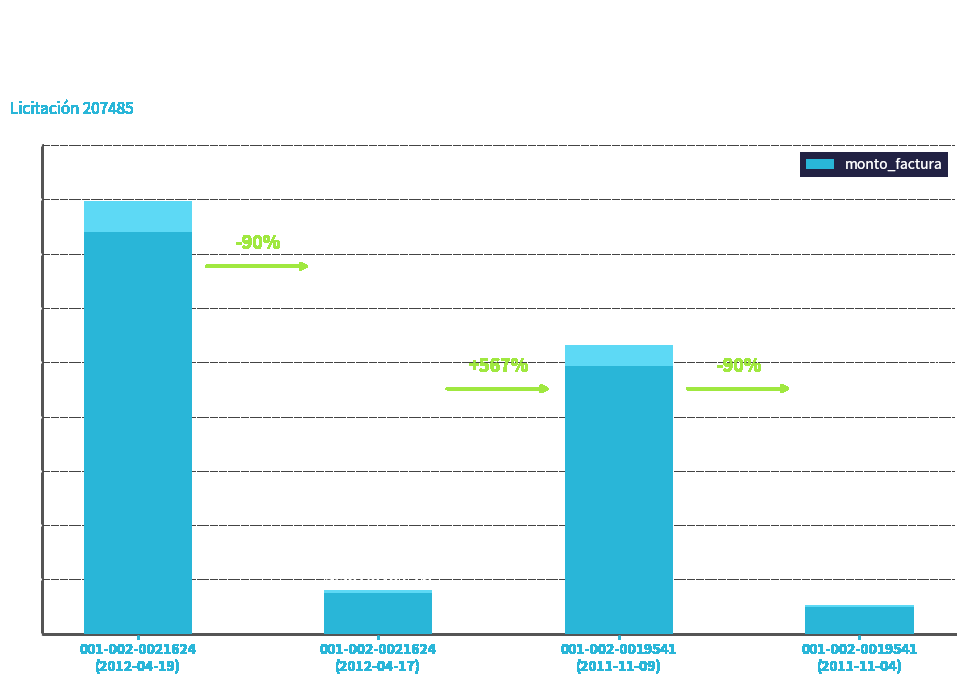

True or false: the data shows 46956115 at 001-002-0019541
(2011-11-09).

False